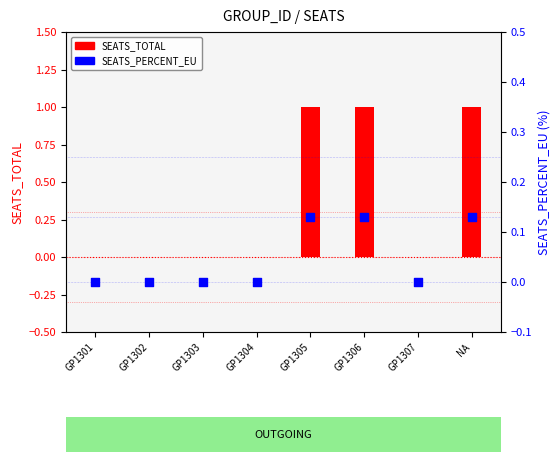

Which series has the largest Y range (max minus min)?

SEATS_TOTAL